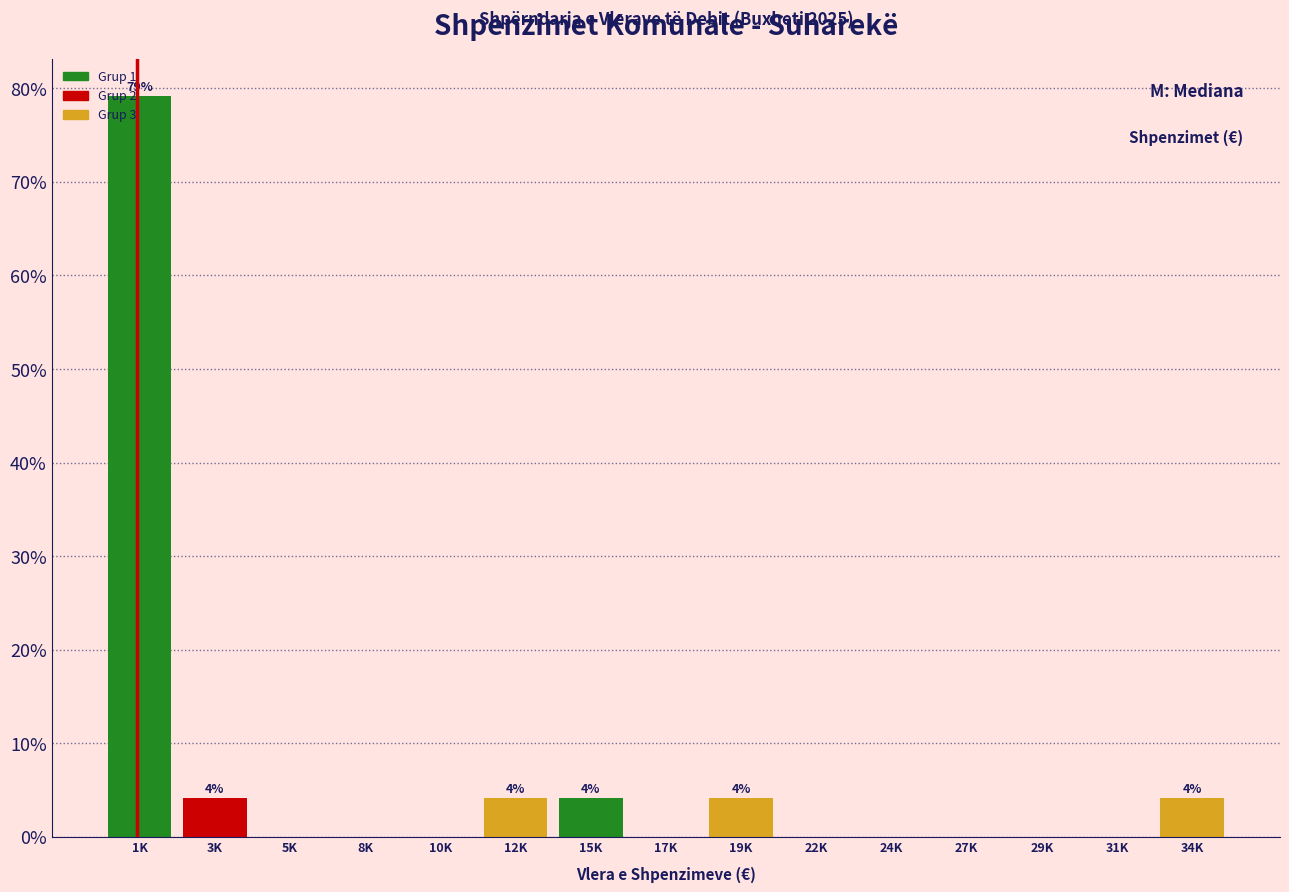

Which has a higher value, 19K or 10K?

19K